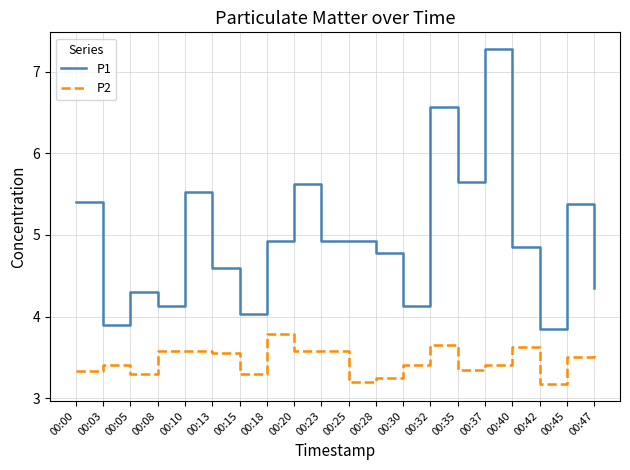

True or false: P1 and P2 cross at least once.

False